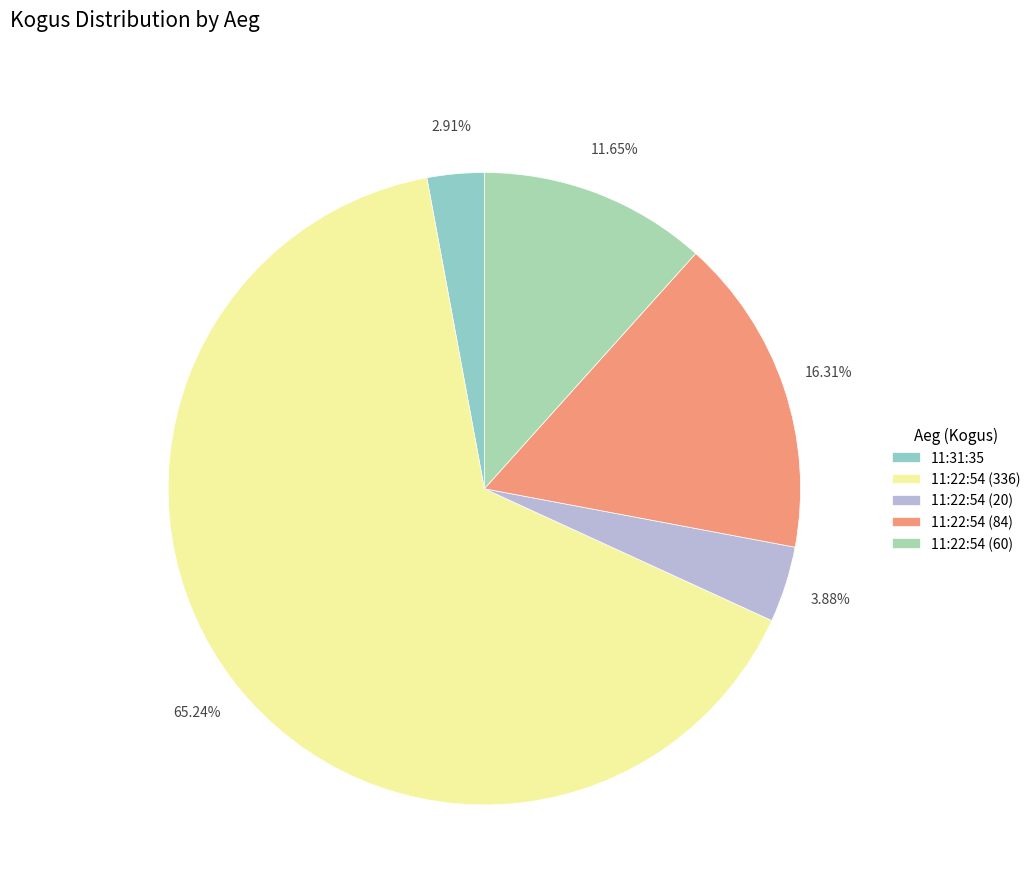

Which category accounts for the majority?

11:22:54 (336)